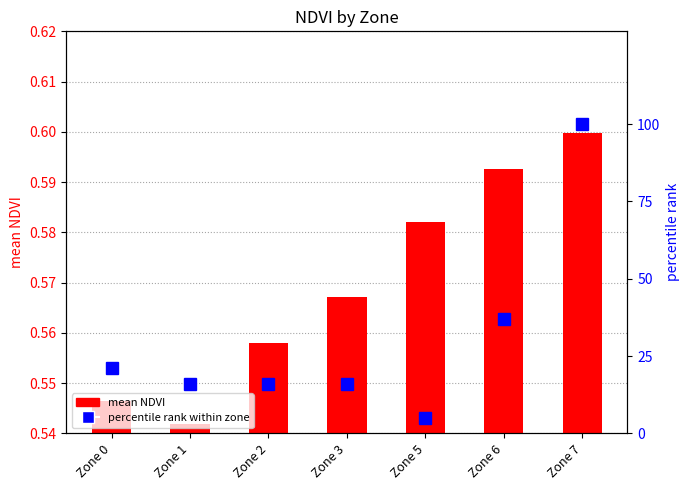

True or false: mean NDVI has a value of 0.3 at Zone 0.

False